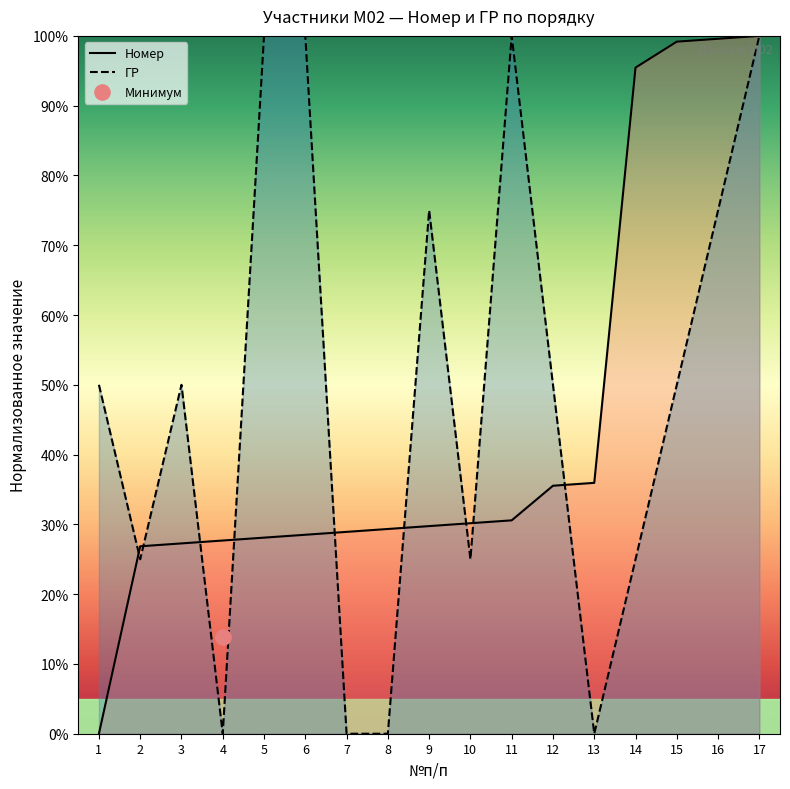

Which series contains the highest Y value?

Номер